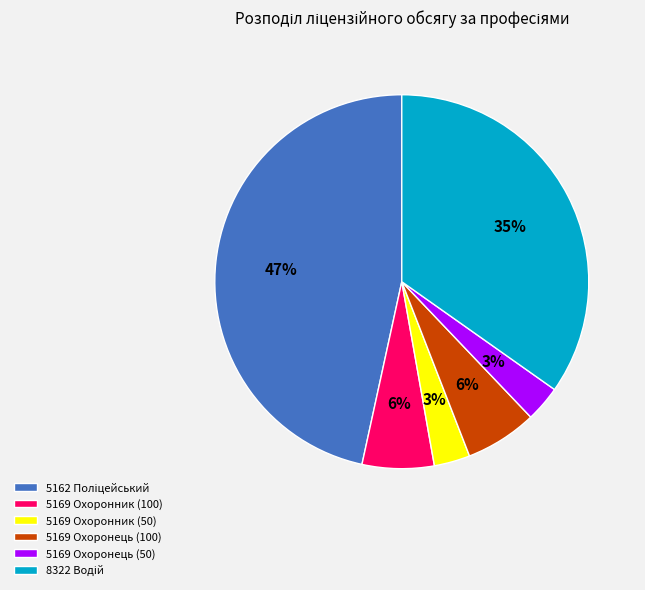

The 5169 Охоронець (50) slice represents 3% of the pie. True or false?

True